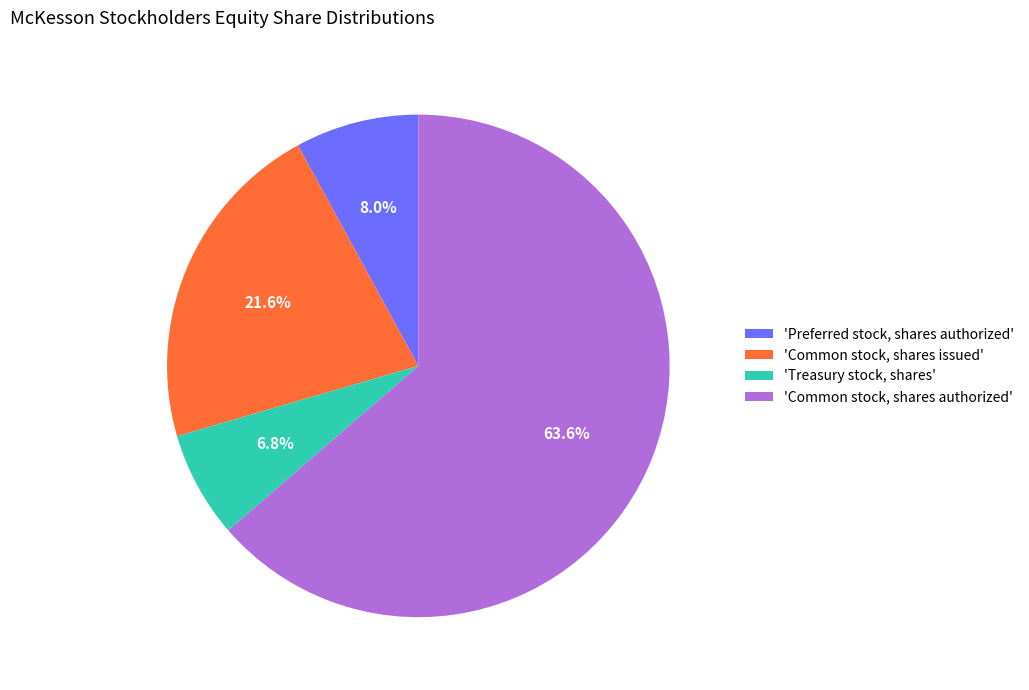

Is there any slice that represents more than half of the pie?

Yes